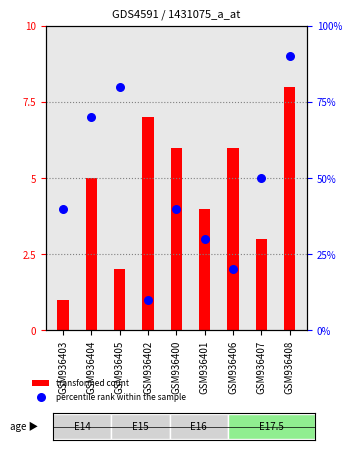

Is the value of transformed count at GSM936400 greater than the value of percentile rank within the sample at GSM936406?

No